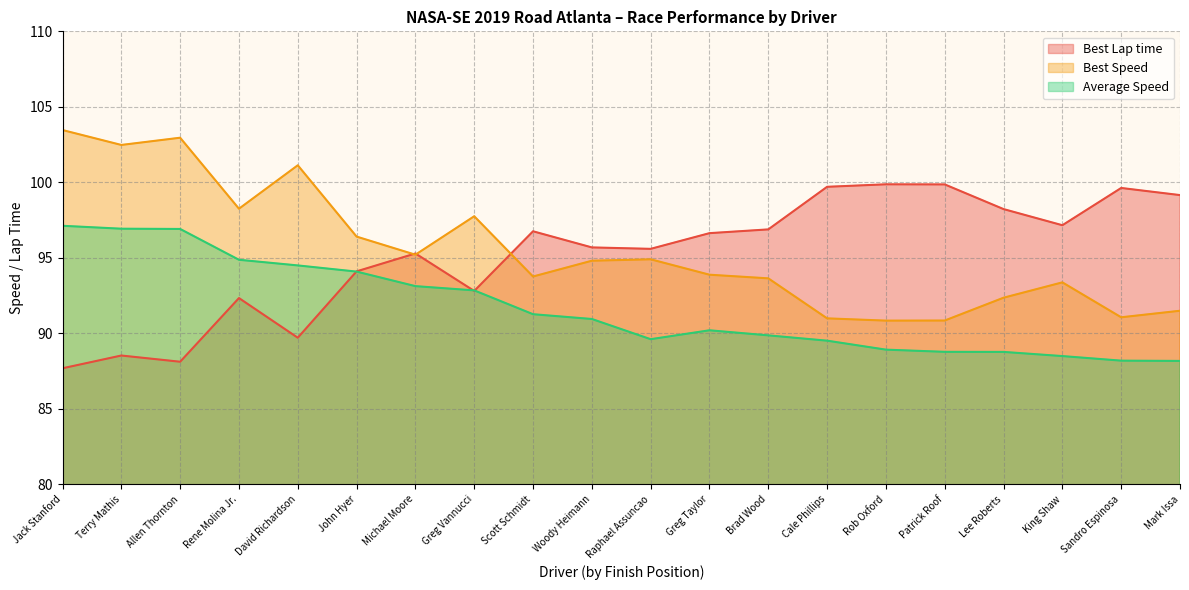

Which series has the widest spread of values?

Best Speed